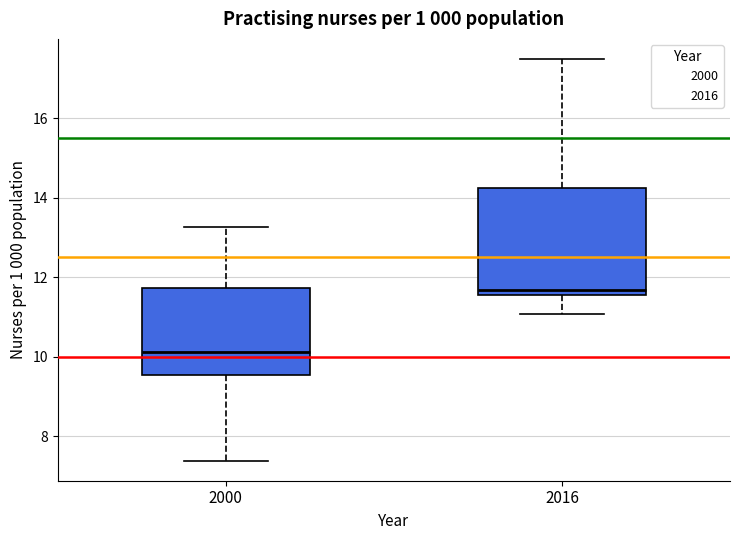

Which box is the tallest, from its lower edge to its upper edge?

2016